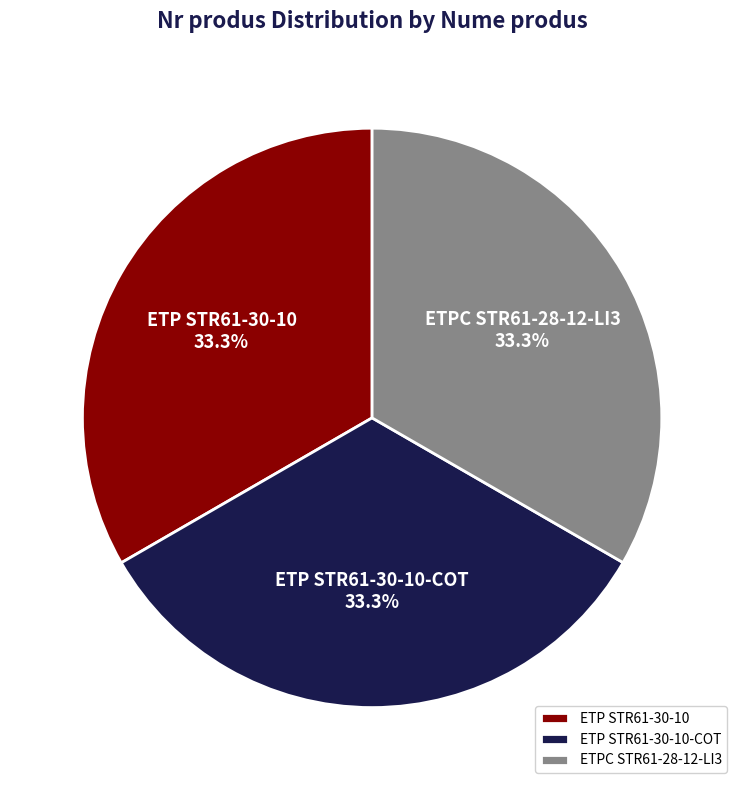

Is there any slice that represents more than half of the pie?

No